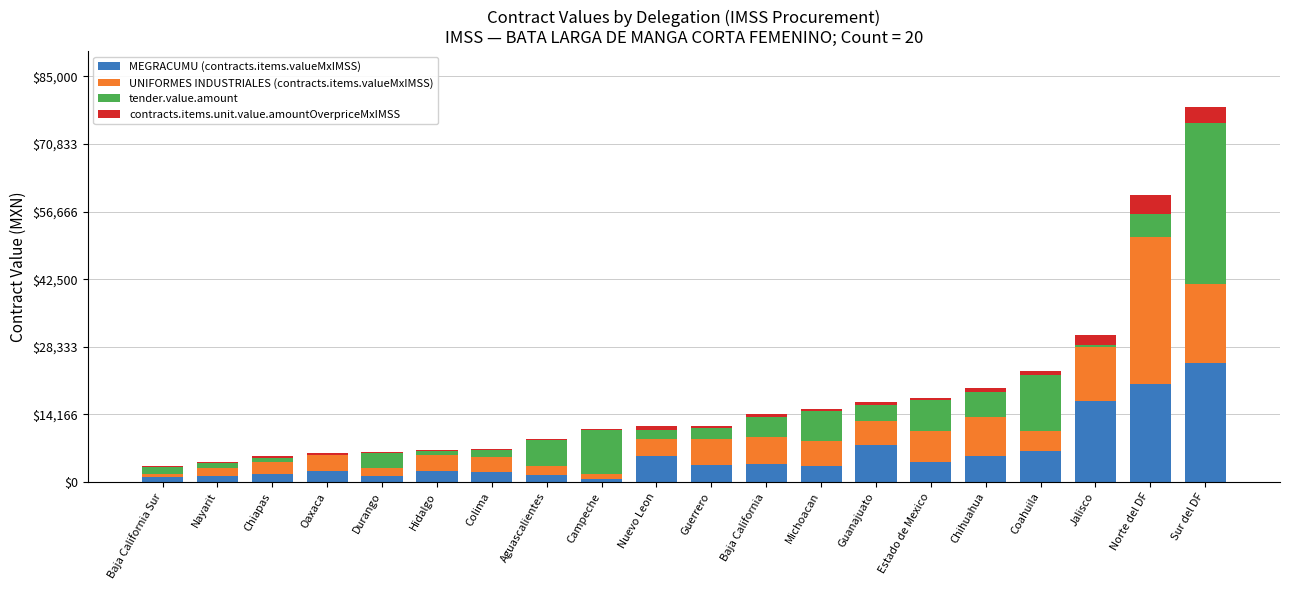

What is the maximum value for MEGRACUMU (contracts.items.valueMxIMSS)?

24924.8